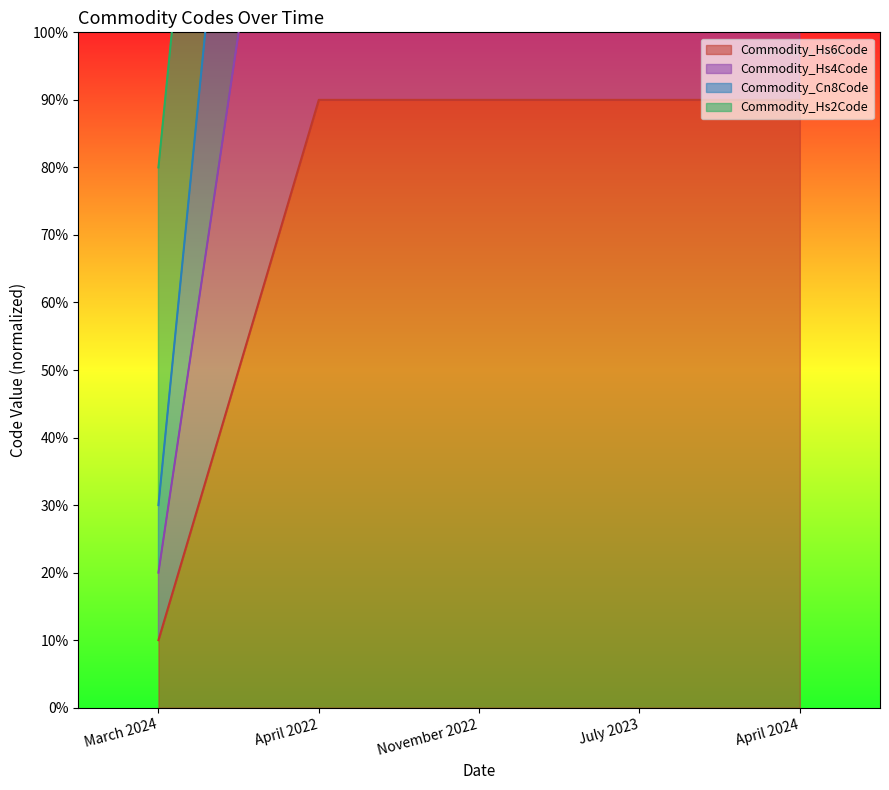

At how many categories does at least one series exceed 160?

4